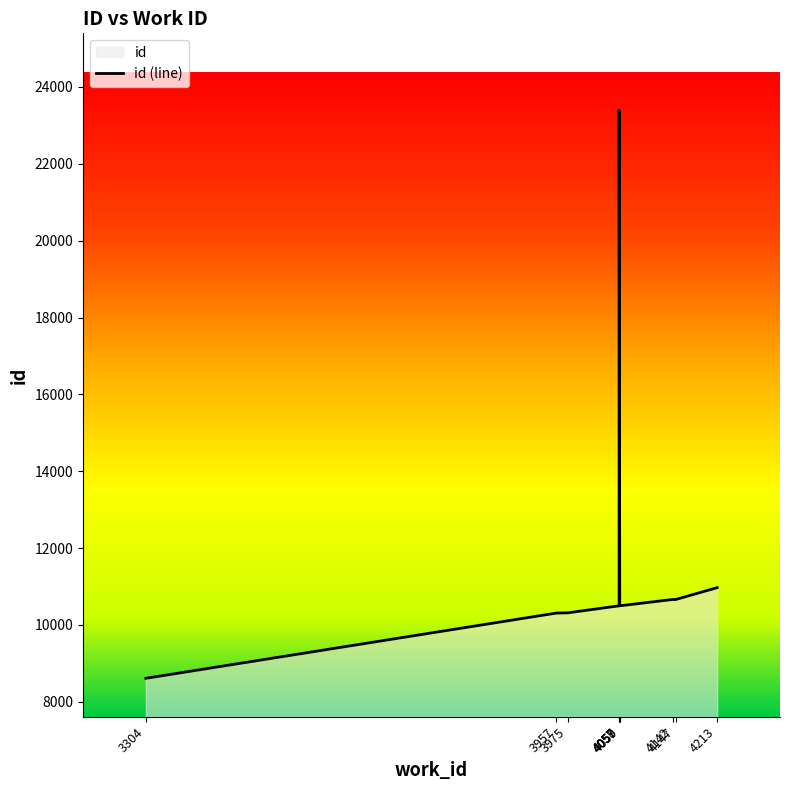

What is the average value?

11643